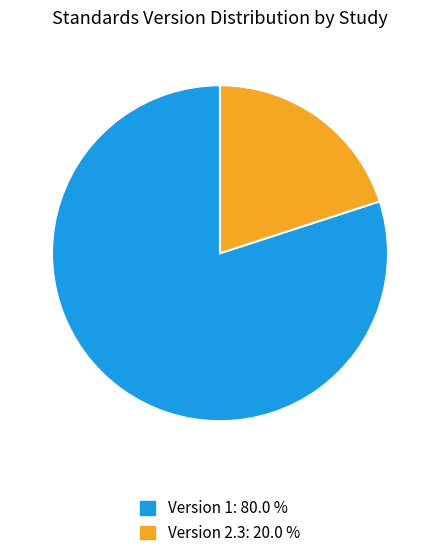

Do Version 2.3: 20.0 % and Version 1: 80.0 % together represent more than half of the pie?

Yes